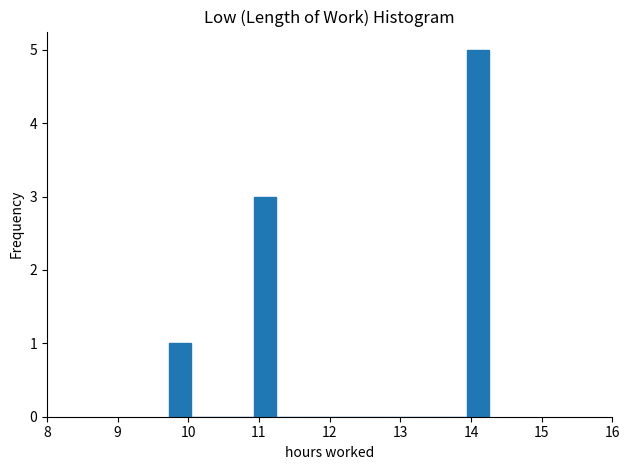

Around what value on the x-axis is the tallest bar? Give the approximate position of its centre, as read against the axis.

14.1